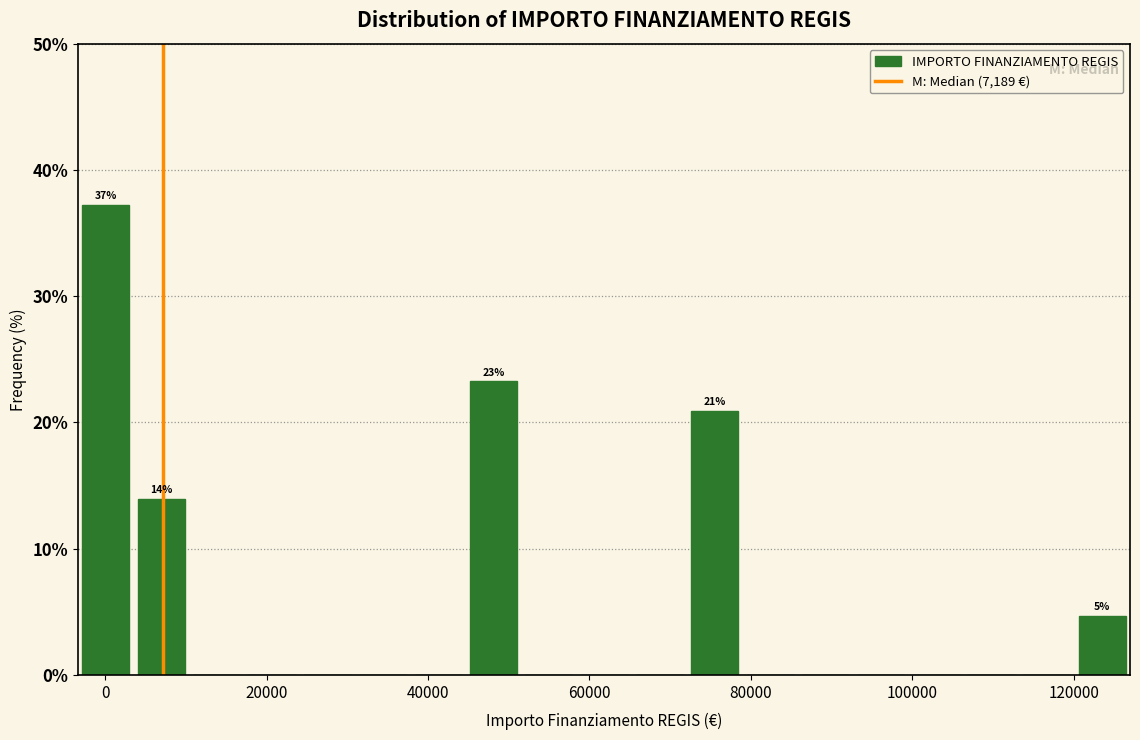

Around what value on the x-axis is the tallest bar? Give the approximate position of its centre, as read against the axis.

0